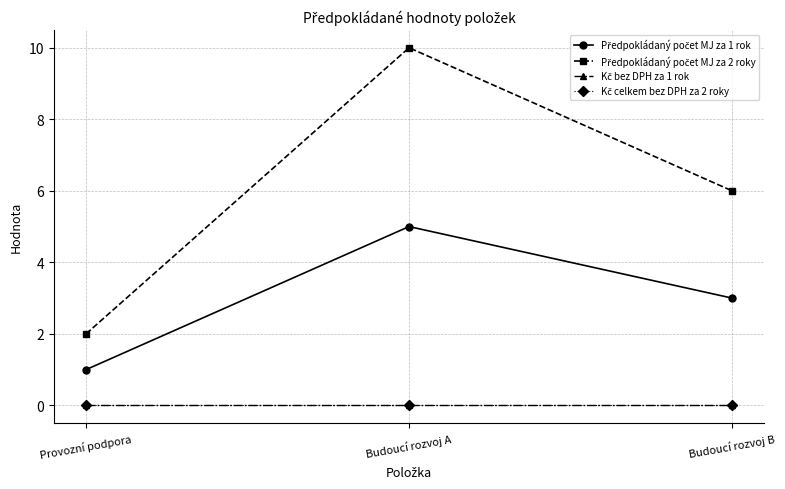

Is it true that Předpokládaný počet MJ za 1 rok equals 7 at Budoucí rozvoj A?

False